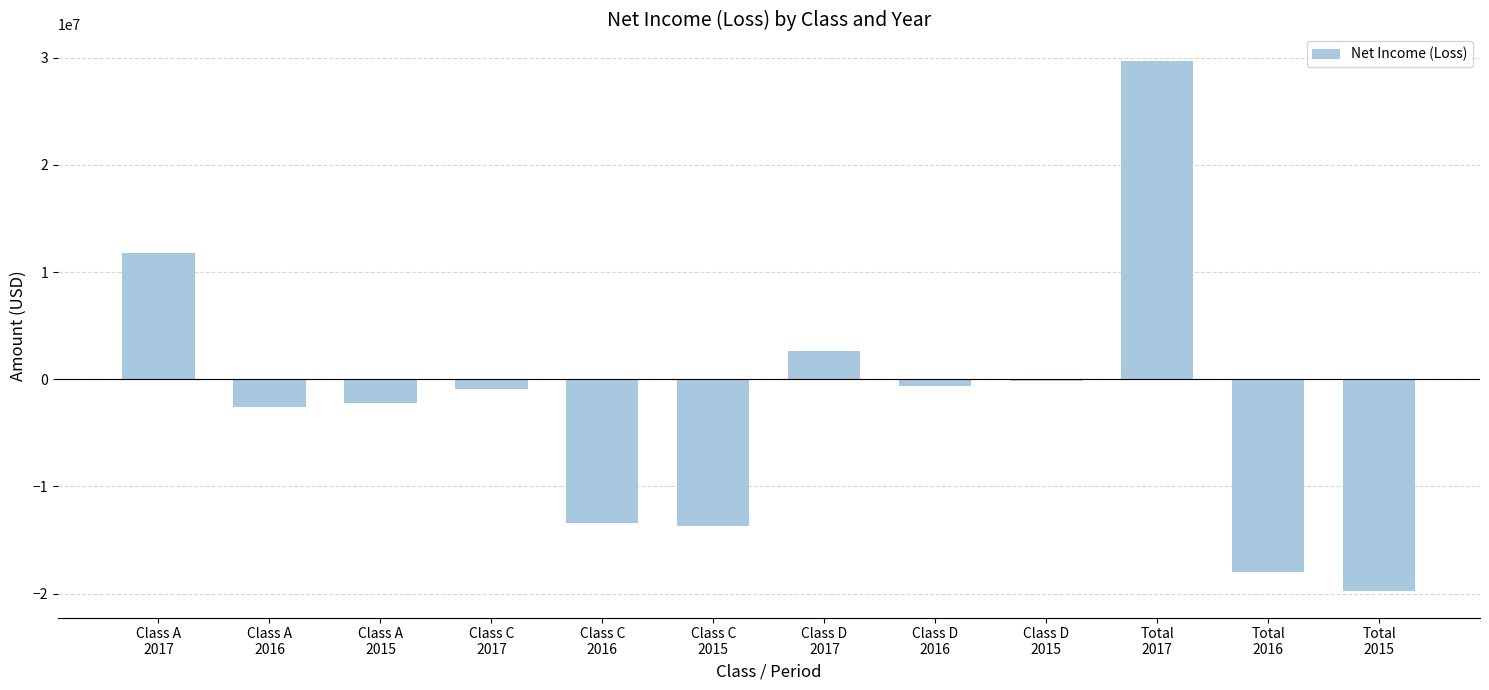

Reading left to right, what are all the values shown in this chart?

Class A
2017=11761792	Class A
2016=-2601655	Class A
2015=-2194163	Class C
2017=-931349	Class C
2016=-13430976	Class C
2015=-13657552	Class D
2017=2674105	Class D
2016=-653034	Class D
2015=-172303	Total
2017=29705382	Total
2016=-17952659	Total
2015=-19762573